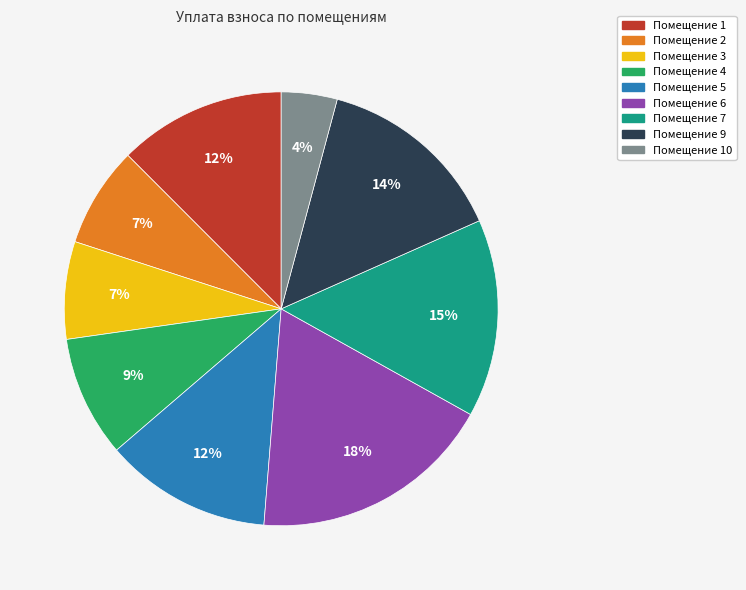

To the nearest percent, what is the average slice percentage?

11%